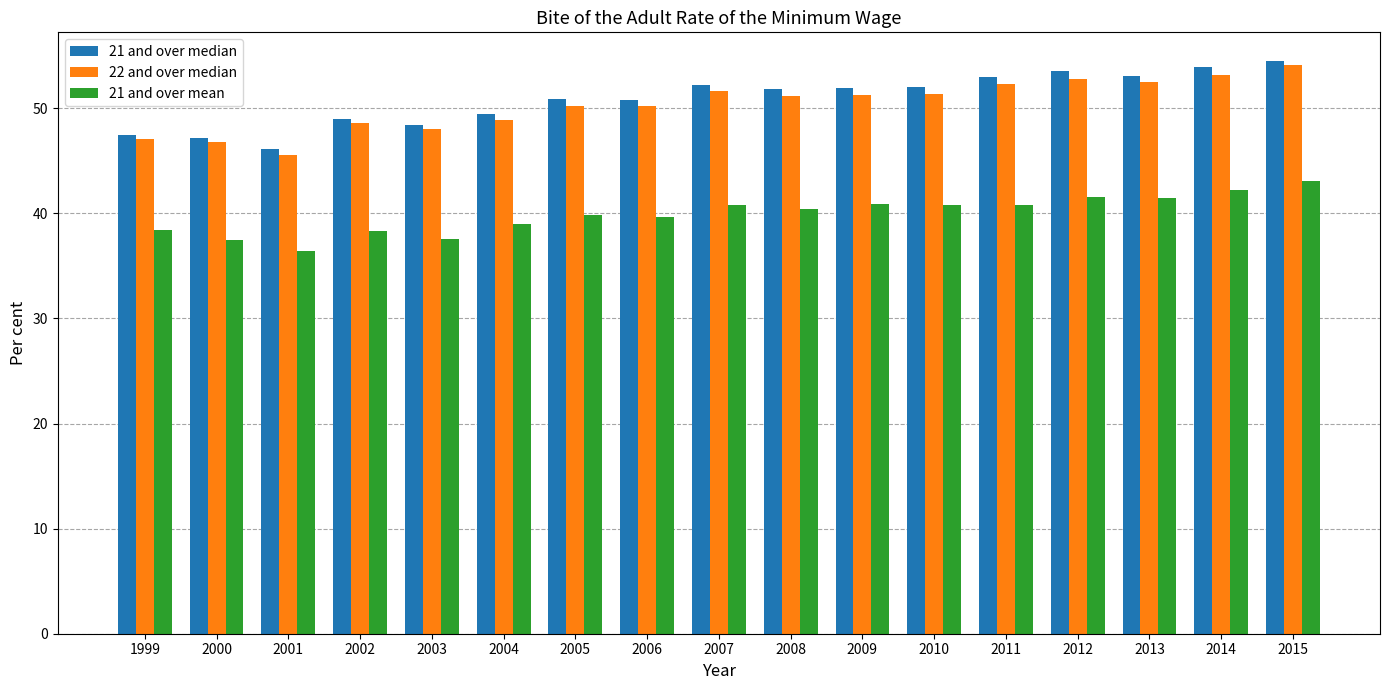

Which series has the largest total across all categories?

21 and over median